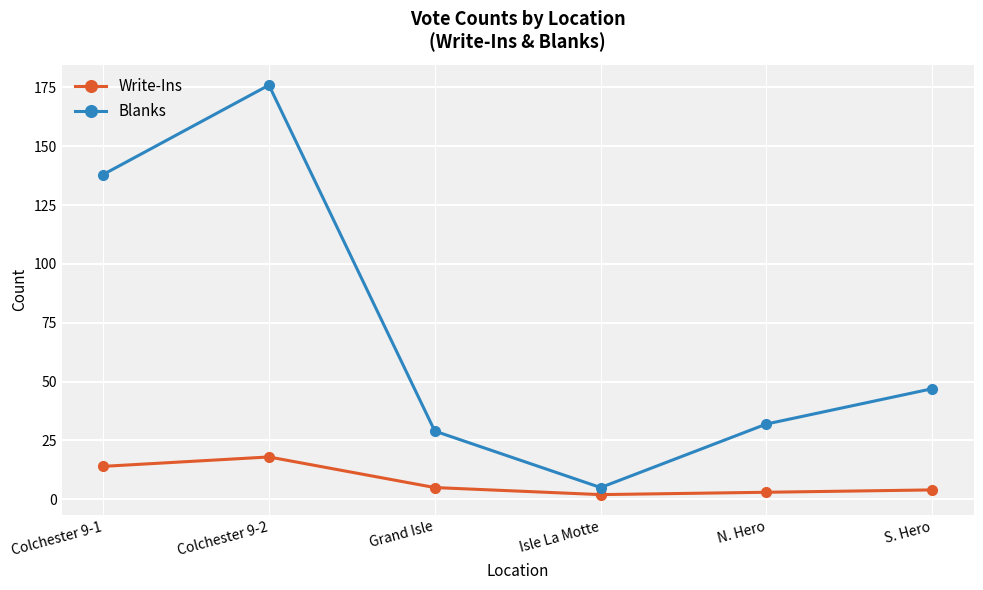

In Write-Ins, how many points are lower than both neighbors (excluding endpoints)?

1